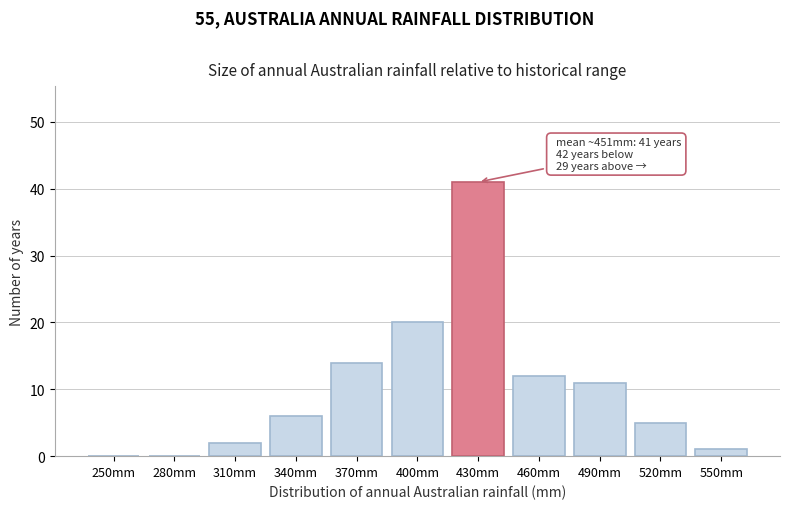

Reading left to right, what are all the values shown in this chart?

250mm=0	280mm=0	310mm=2	340mm=6	370mm=14	400mm=20	430mm=41	460mm=12	490mm=11	520mm=5	550mm=1